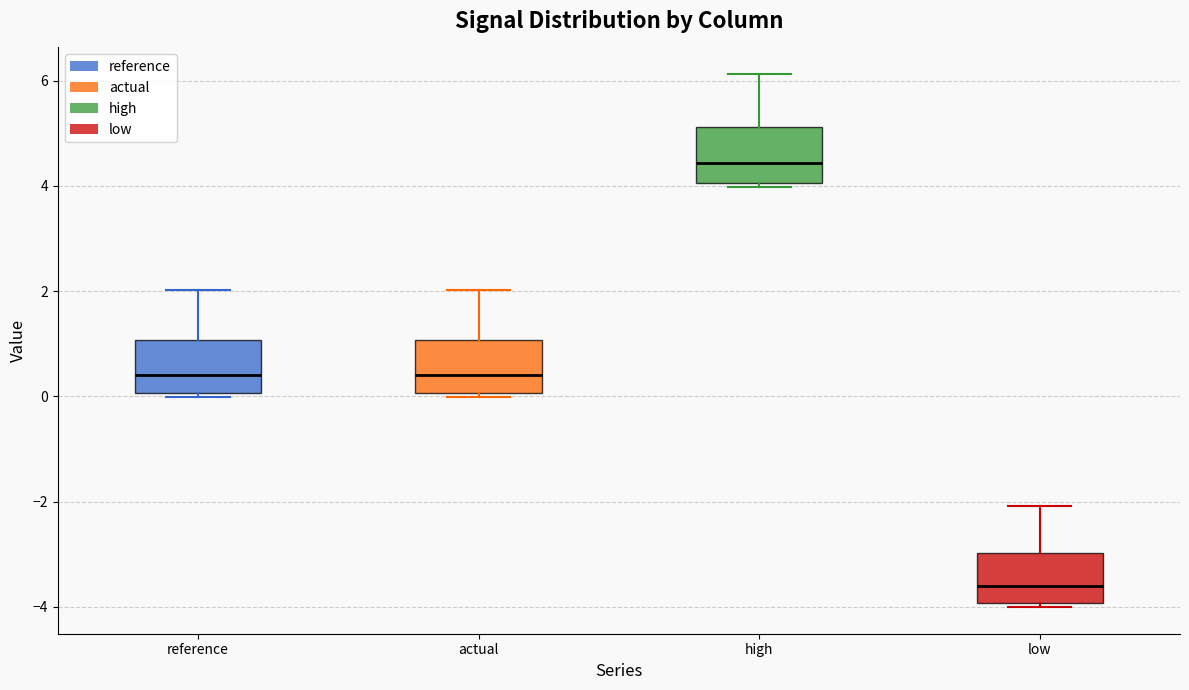

Reading left to right, read every box against the y-axis: the position of its median line, the range the box covers, and the ends of its whiskers. The values are not printed on the chart, so give them approximately, as read against the axis.

reference: median 0.4, box 0.0 to 1.0, whiskers 0.0 (just below the box's lower edge) to 2.0
actual: median 0.4, box 0.0 to 1.0, whiskers 0.0 (just below the box's lower edge) to 2.0
high: median 4.4, box 4.0 to 5.2, whiskers 4.0 (just below the box's lower edge) to 6.2
low: median -3.6, box -4.0 to -3.0, whiskers -4.0 (just below the box's lower edge) to -2.0